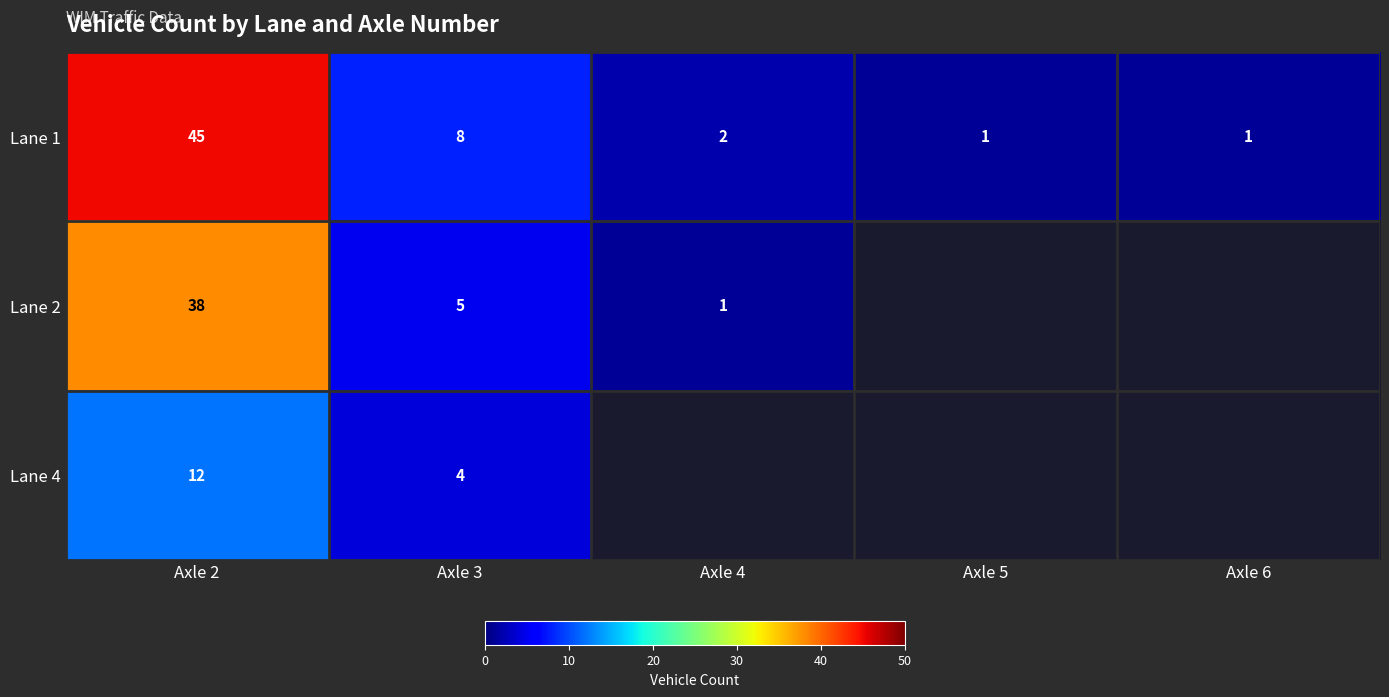

What is the difference between the highest and lowest values at Axle 4?

1.0